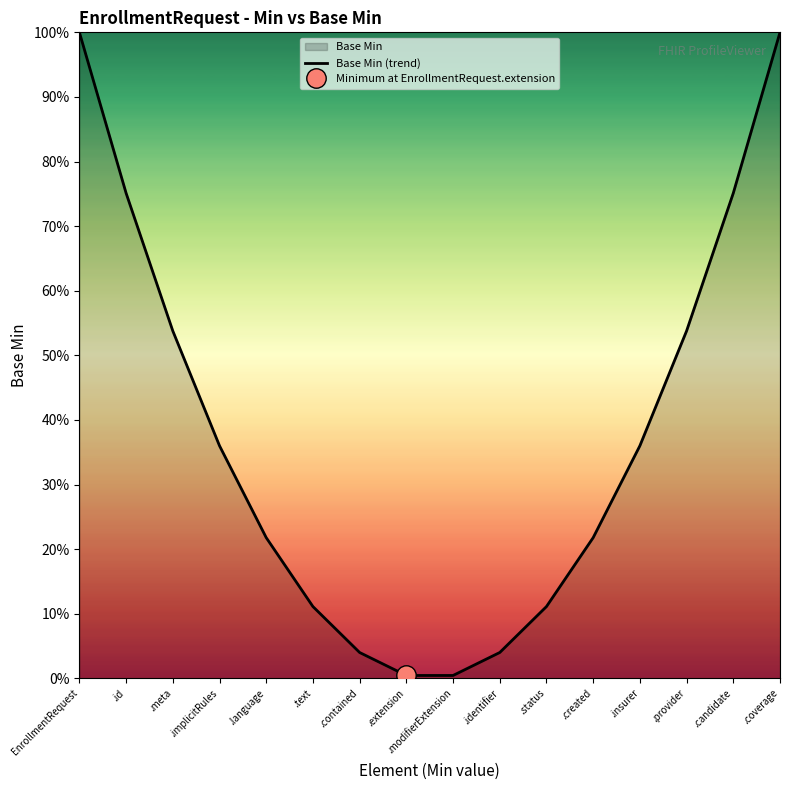

Reading right to left, list all the values displayed in this chart.

.coverage=1.0	.candidate=0.8	.provider=0.5	.insurer=0.4	.created=0.2	.status=0.1	.identifier=0.0	.modifierExtension=0.0	.extension=0.0	.contained=0.0	.text=0.1	.language=0.2	.implicitRules=0.4	.meta=0.5	.id=0.8	EnrollmentRequest=1.0